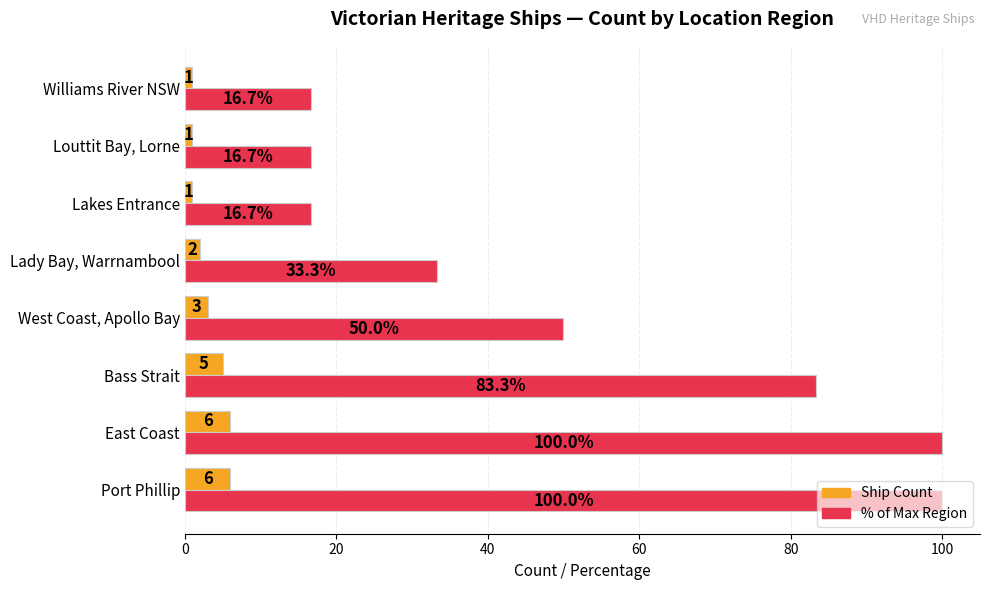

Between East Coast and West Coast, Apollo Bay, which series saw the biggest shift?

% of Max Region